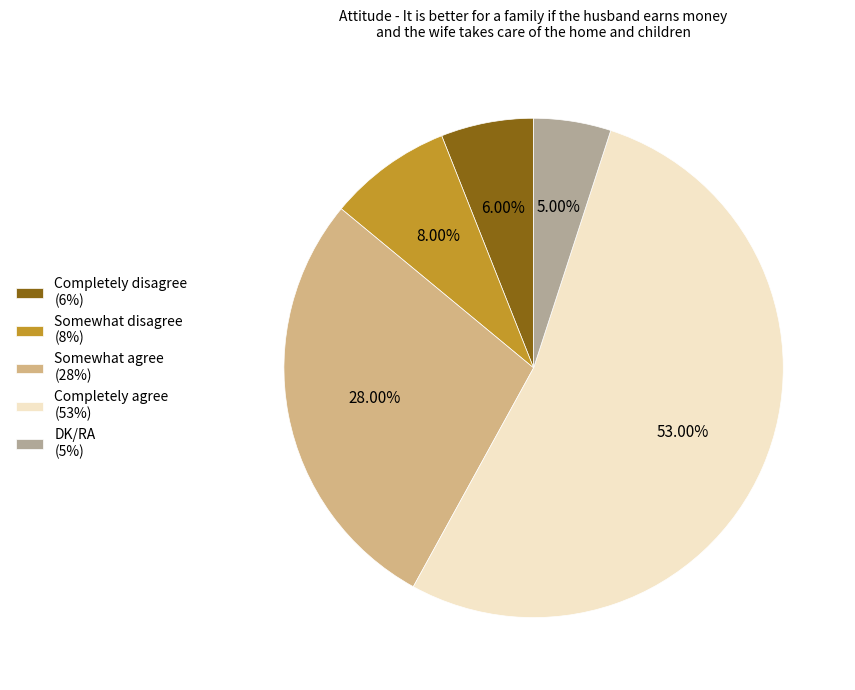

To the nearest percent, what is the average slice percentage?

20%